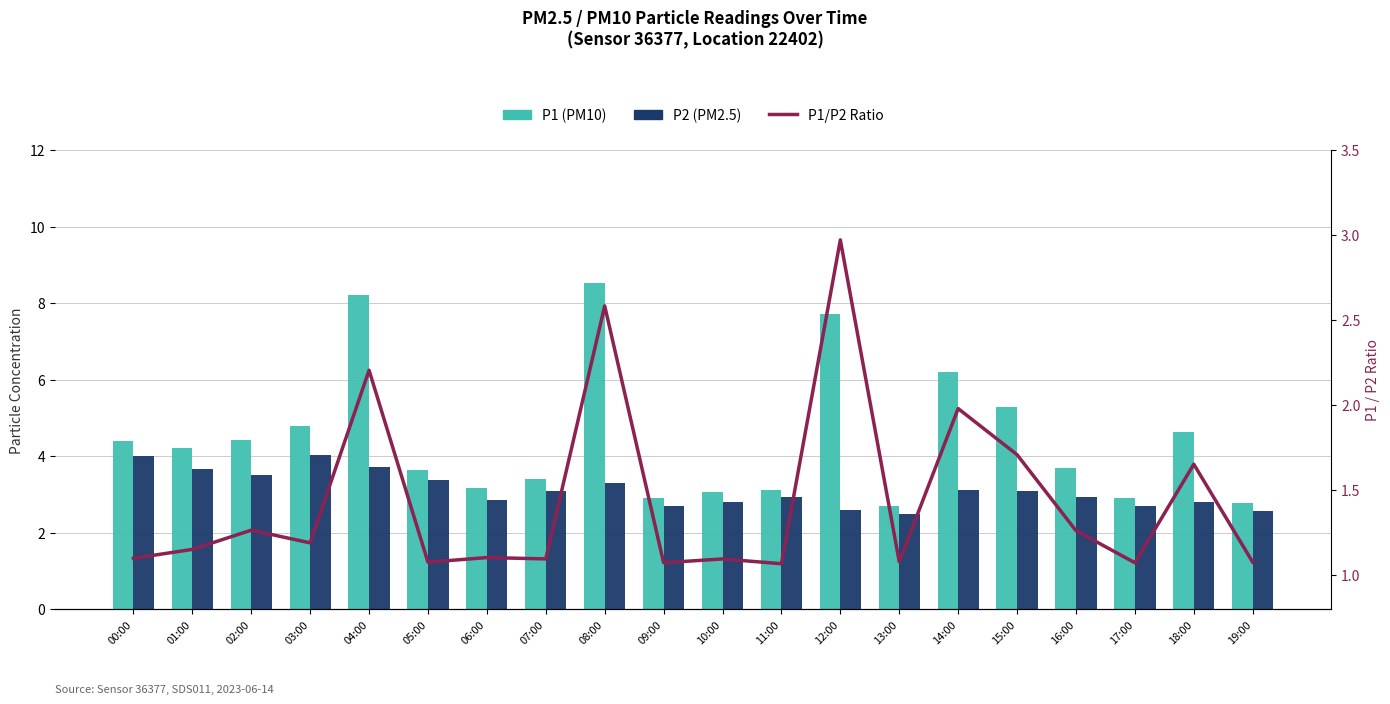

Which series has the widest spread of values?

P1